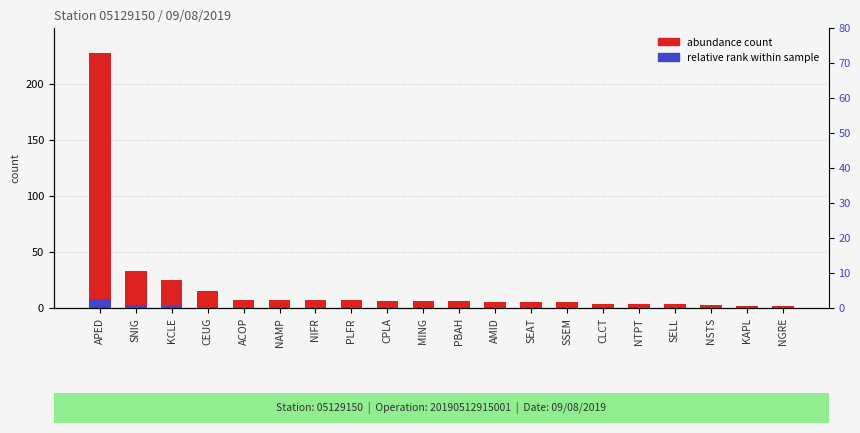

What is the sum of all relative rank within sample values?

30